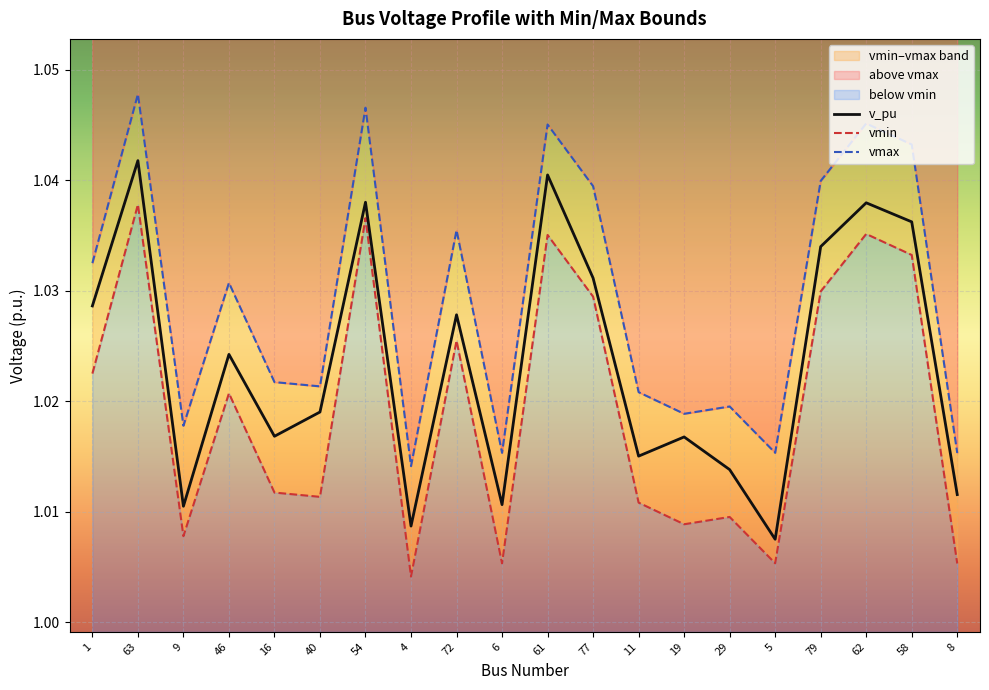

What is the average value of the vmin series?

1.0